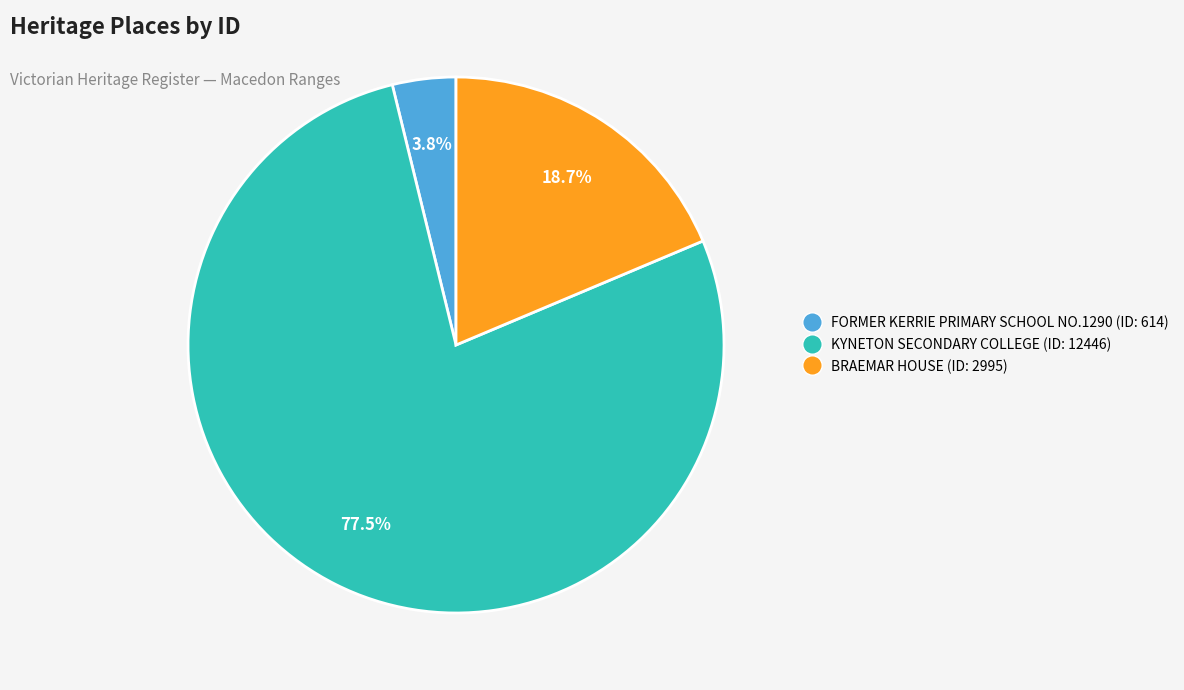

Does any single category account for the majority?

Yes